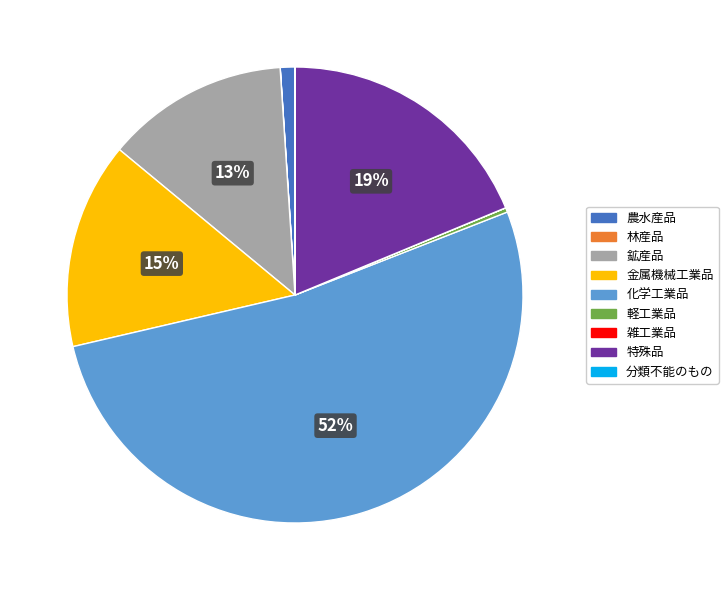

To the nearest percent, what is the difference between the 化学工業品 and 鉱産品 slice percentages?

39%